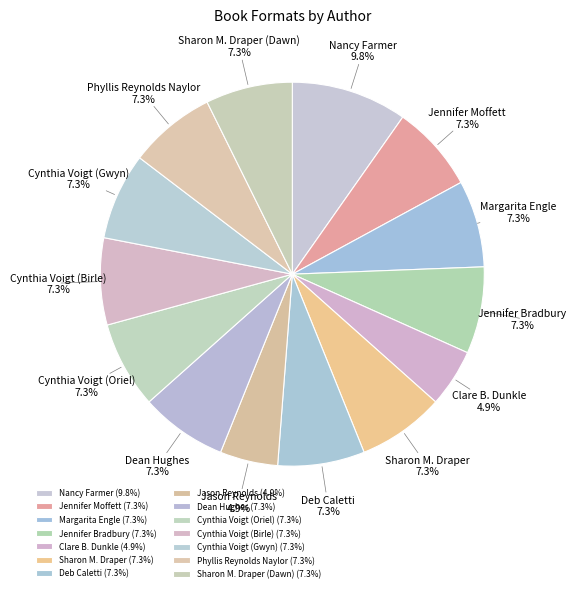

Is there any slice that represents more than half of the pie?

No